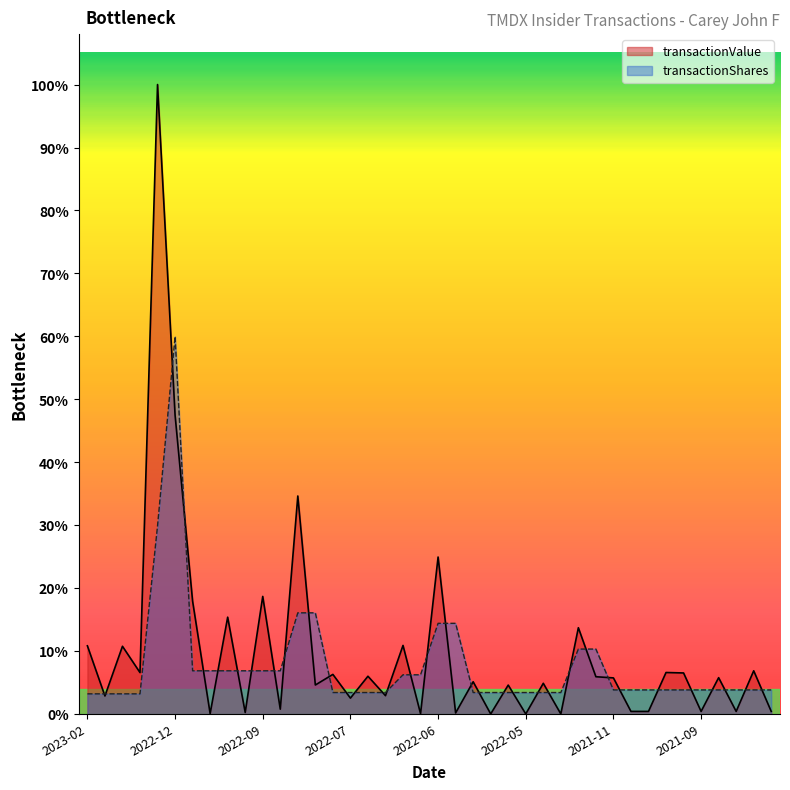

At how many categories does at least one series exceed 669999?

1